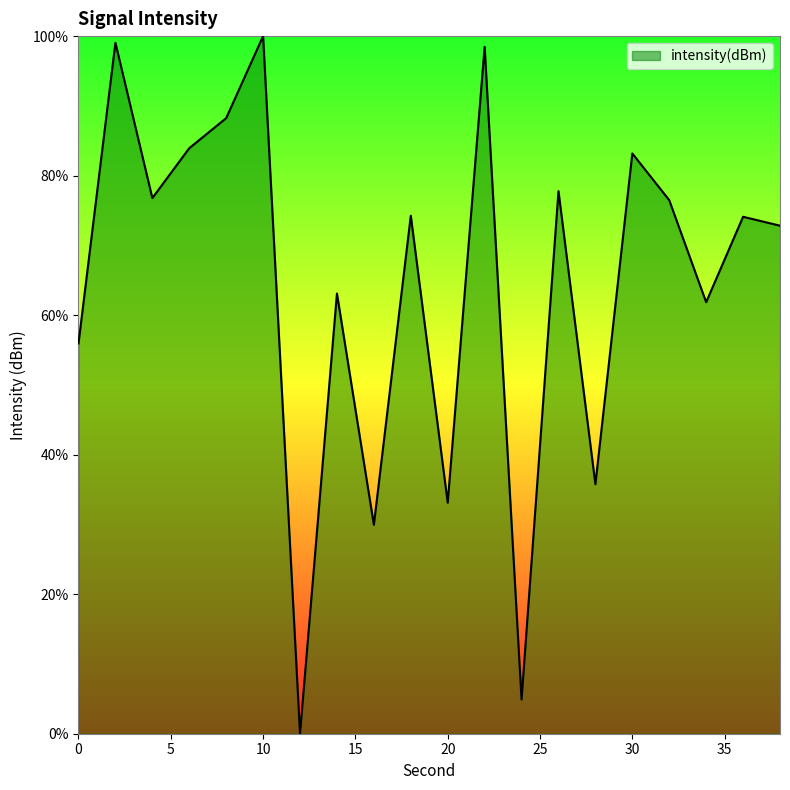

What is the maximum value shown in the chart?

100.0